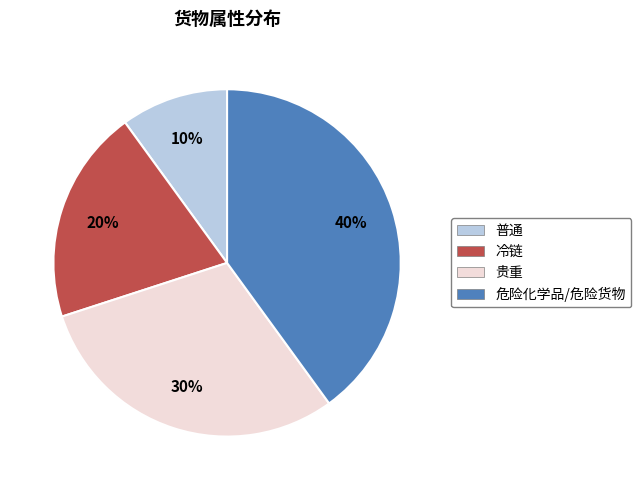

To the nearest percent, what is the combined percentage of 冷链 and 普通?

30%